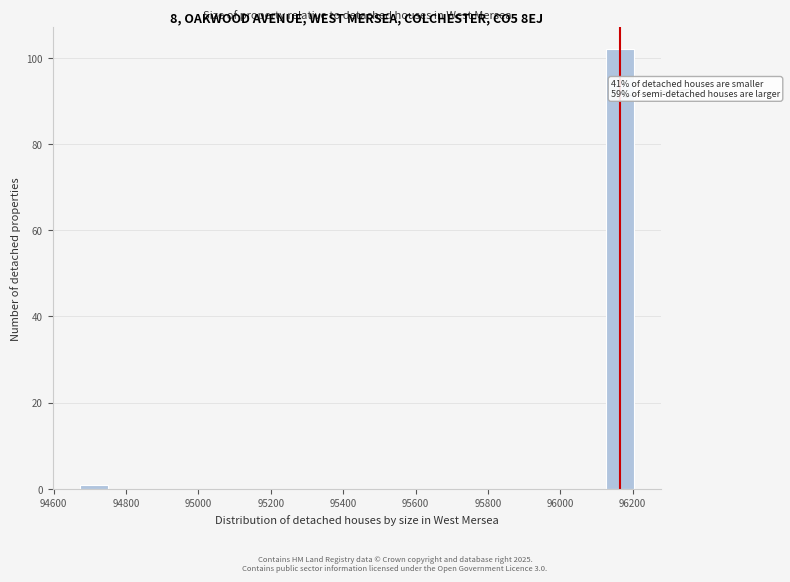

Around what value on the x-axis is the tallest bar? Give the approximate position of its centre, as read against the axis.

96160